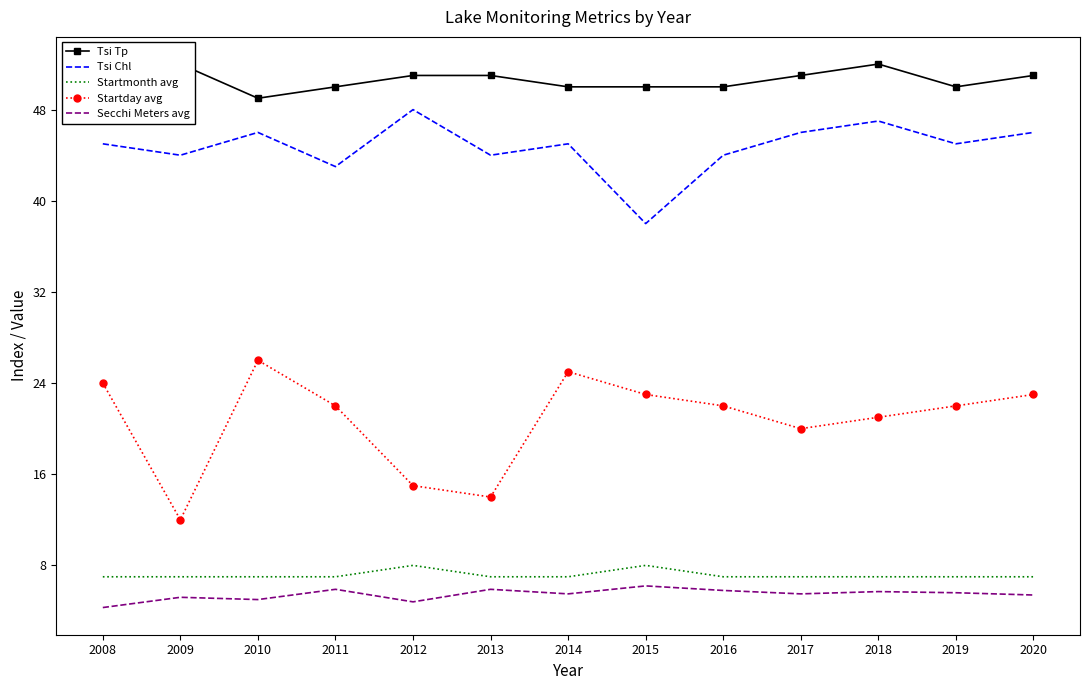

Reading left to right, what are all the values shown in this chart?

Tsi Tp: 49.0	52.0	49.0	50.0	51.0	51.0	50.0	50.0	50.0	51.0	52.0	50.0	51.0
Tsi Chl: 45.0	44.0	46.0	43.0	48.0	44.0	45.0	38.0	44.0	46.0	47.0	45.0	46.0
Startmonth avg: 7.0	7.0	7.0	7.0	8.0	7.0	7.0	8.0	7.0	7.0	7.0	7.0	7.0
Startday avg: 24.0	12.0	26.0	22.0	15.0	14.0	25.0	23.0	22.0	20.0	21.0	22.0	23.0
Secchi Meters avg: 4.3	5.2	5.0	5.9	4.8	5.9	5.5	6.2	5.8	5.5	5.7	5.6	5.4